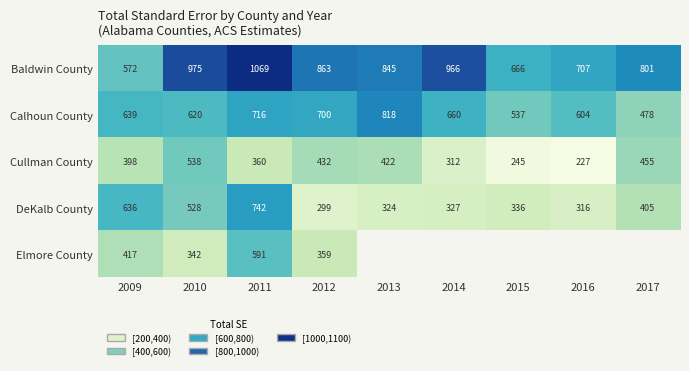

What is the smallest value displayed?

226.8